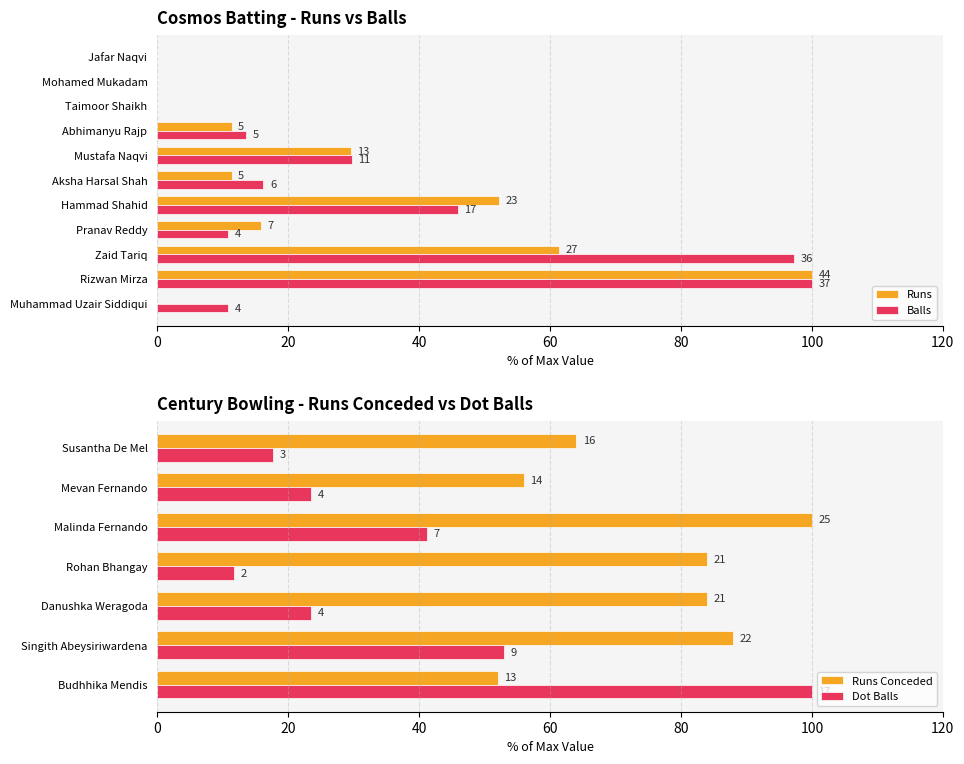

Are the bars grouped side by side (vs. stacked)?

Yes